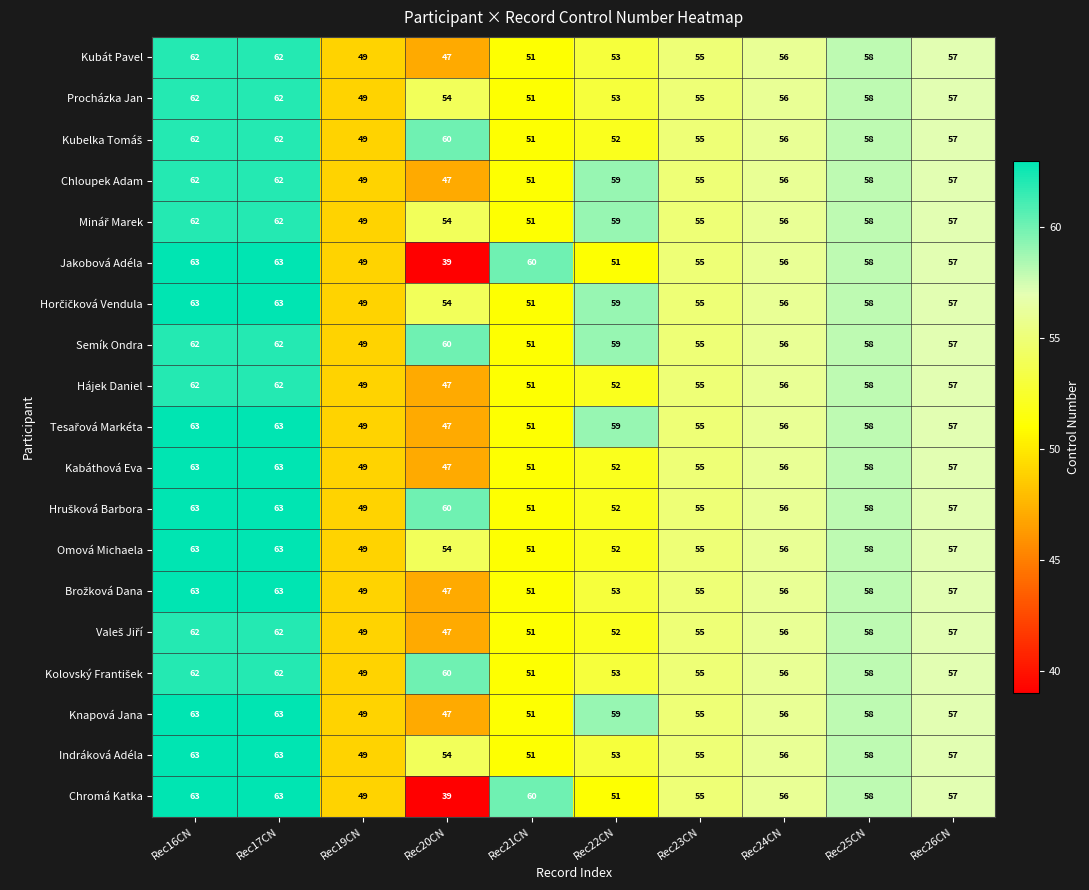

What is the difference between the highest and lowest values at Rec17CN?

1